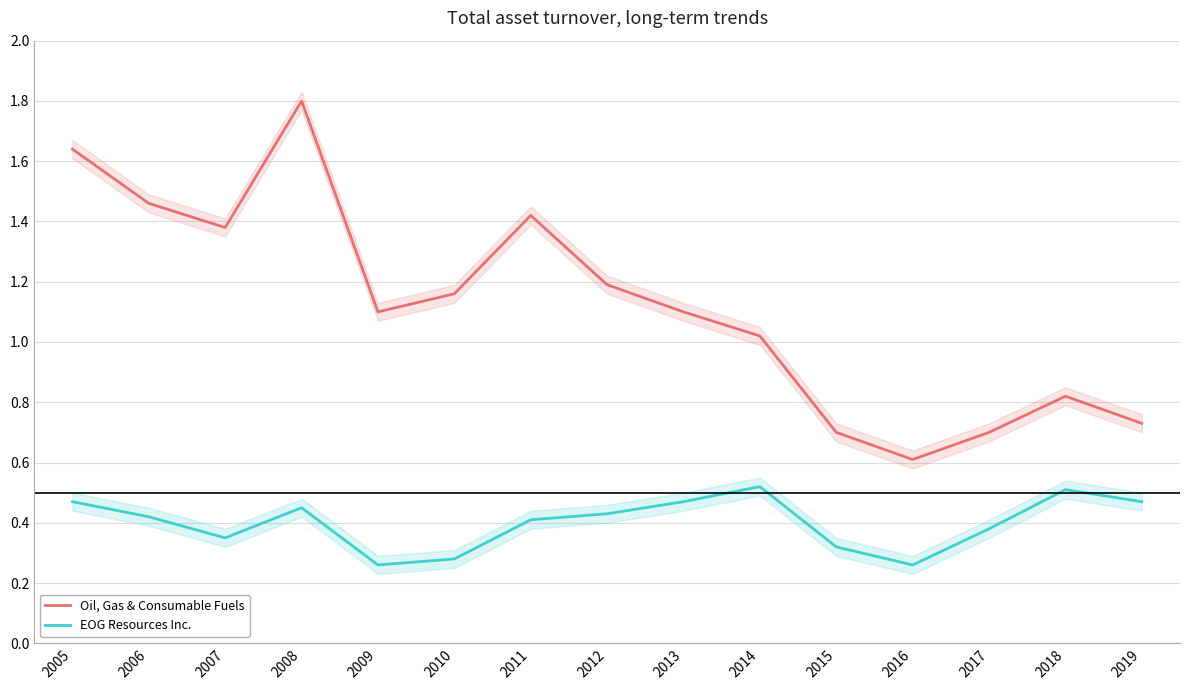

True or false: EOG Resources Inc. and Oil, Gas & Consumable Fuels cross at least once.

False